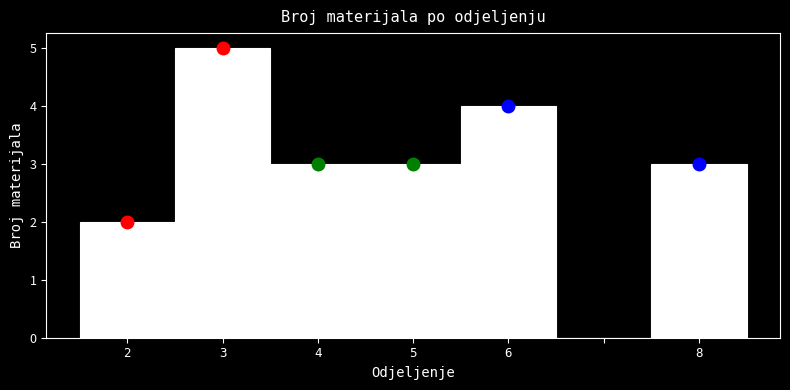

What is the height of the bar covering 2.5 to 3.5 on the x-axis? The values are not printed on the chart, so give them approximately, as read against the axis.

5